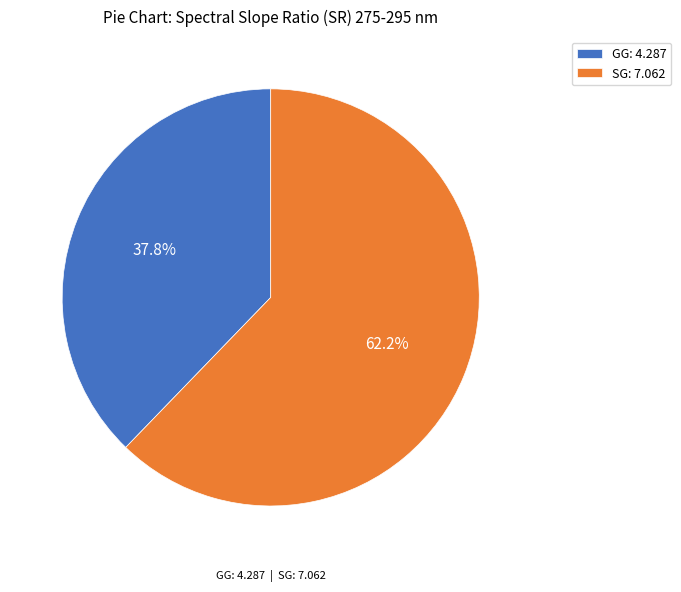

To the nearest percent, what percentage of the pie is SG?

62%